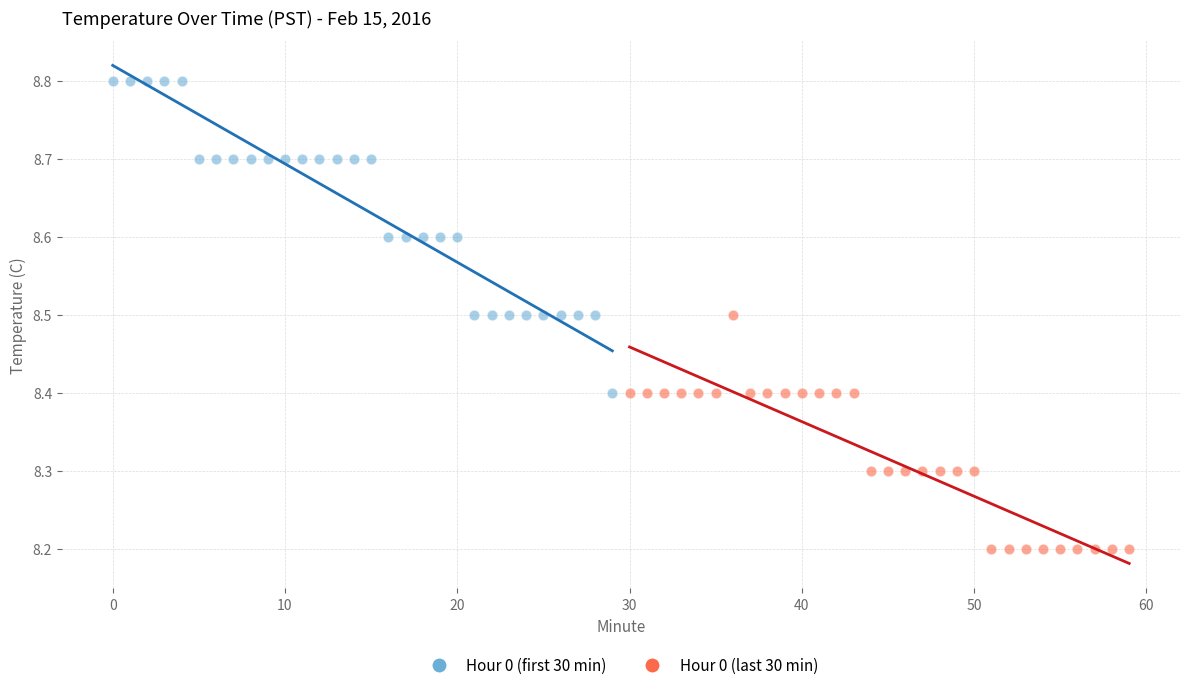

Which series reaches the minimum Y coordinate?

Hour 0 (last 30 min)